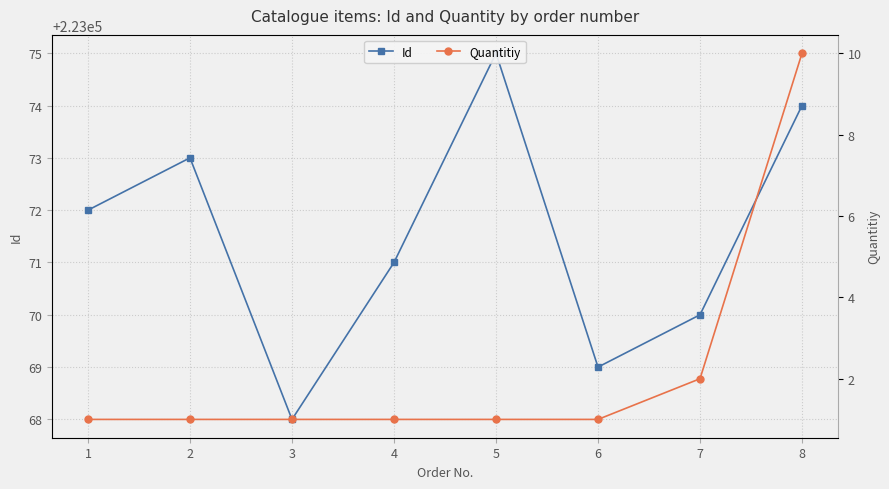

Which series has the largest total across all categories?

Id